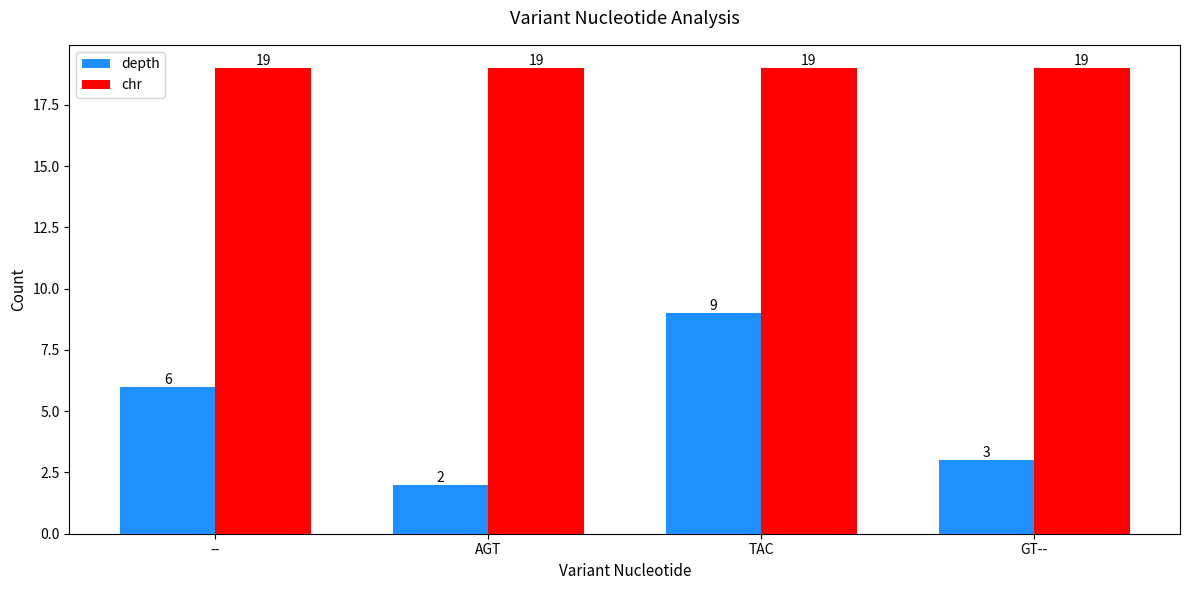

What is the label of the 1st bar from the right?

GT--